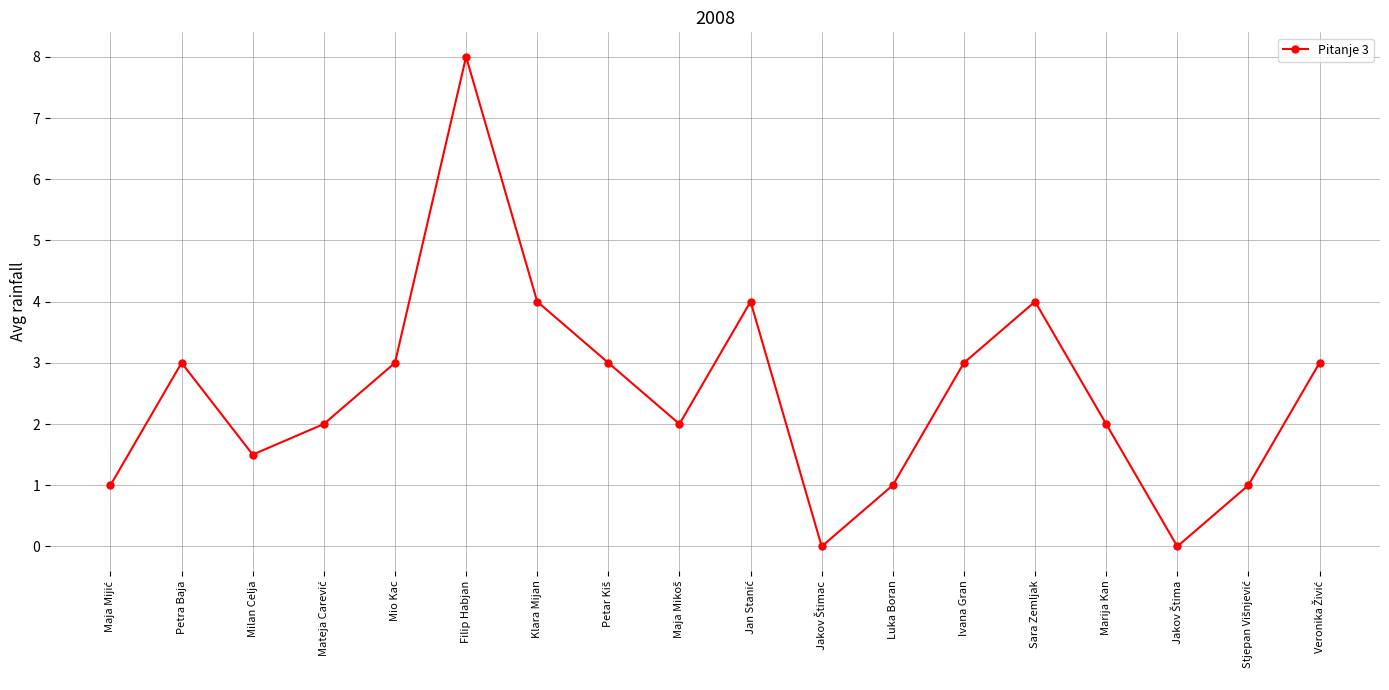

What is the approximate value at Sara Zemljak?

4.0